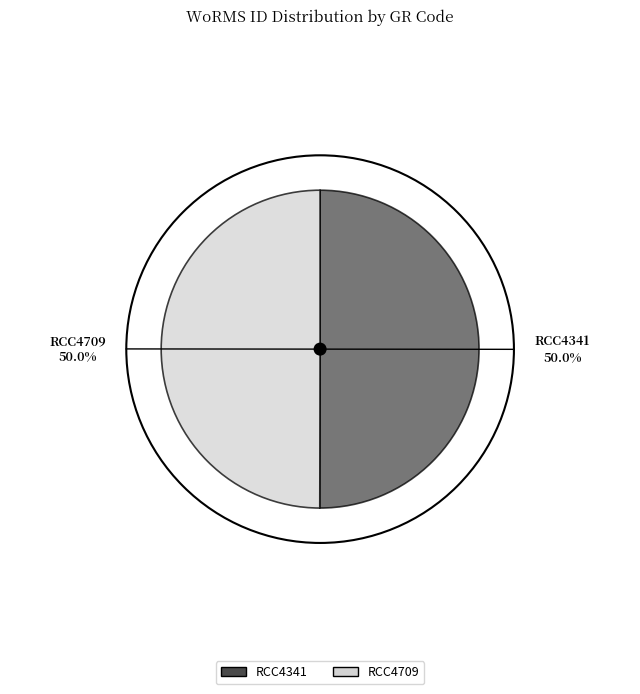

What is the majority slice?

RCC4341